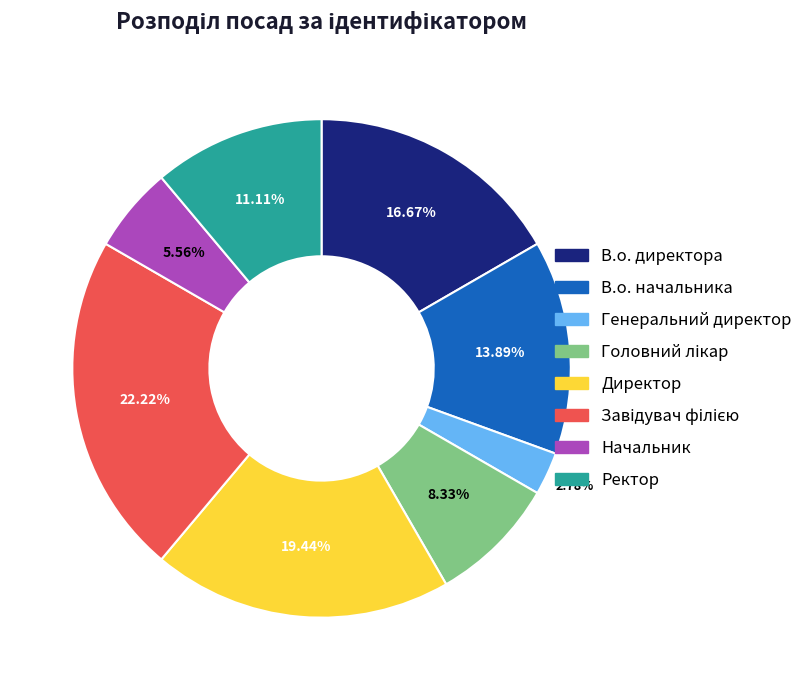

Does Начальник represent more than half of the total?

No